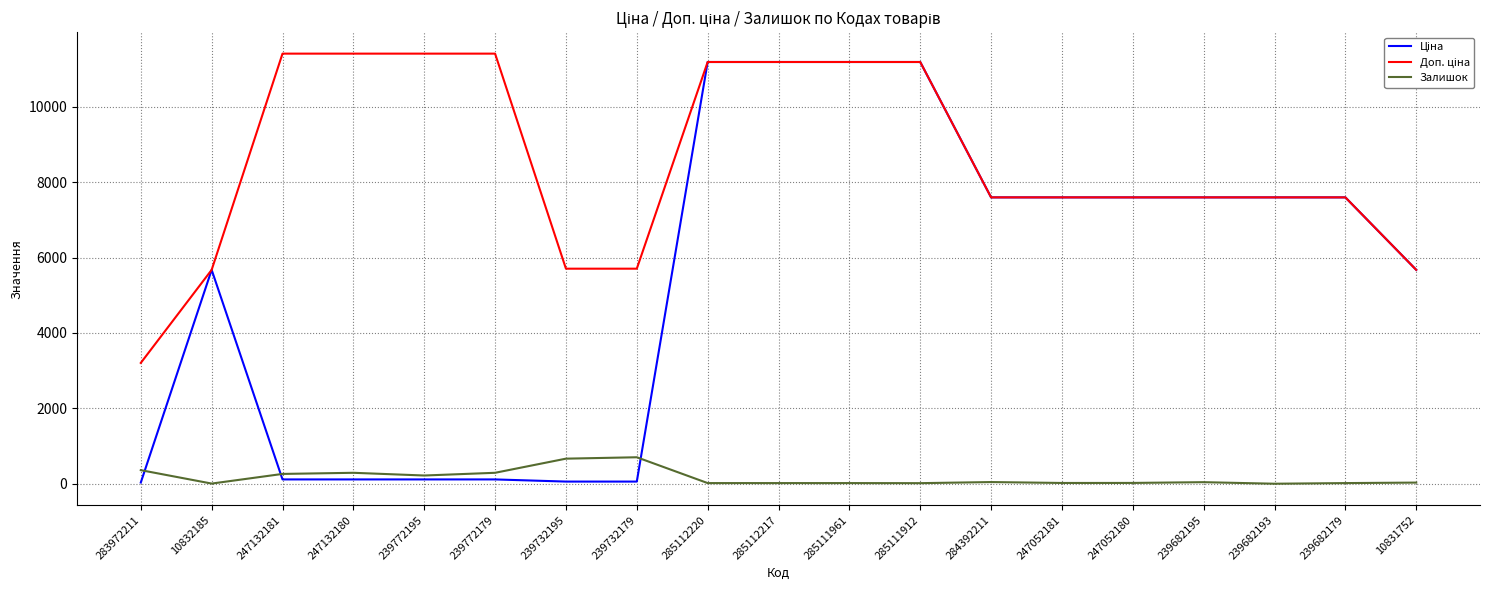

Is the value of Залишок at 239682195 greater than the value of Доп. ціна at 239682193?

No